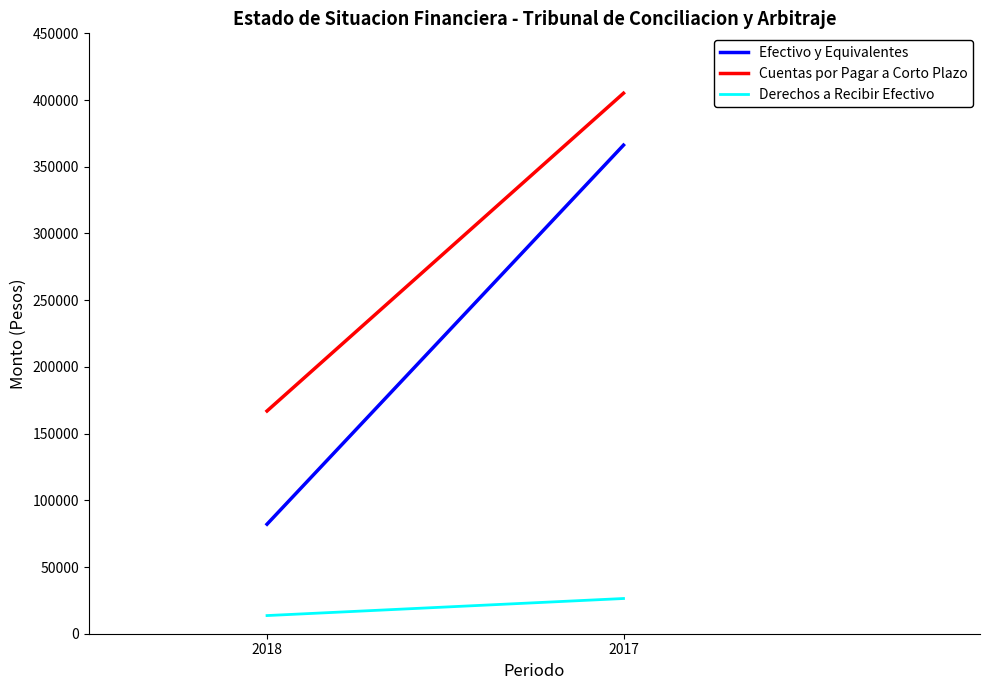

What is the average value of the Cuentas por Pagar a Corto Plazo series?

286029.5